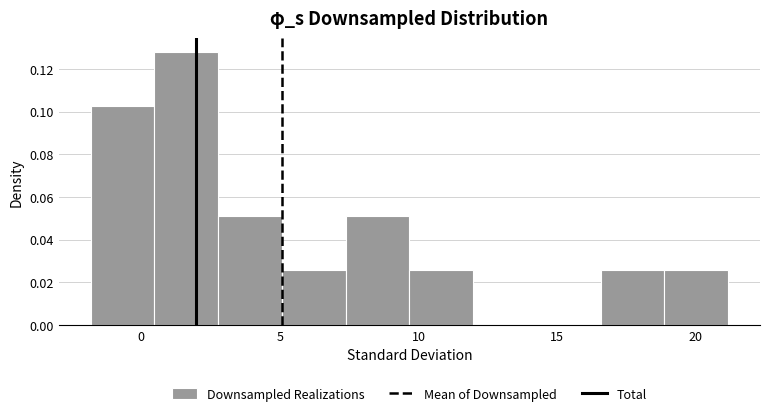

Which range on the x-axis has the tallest bar?

0.5 to 3.0